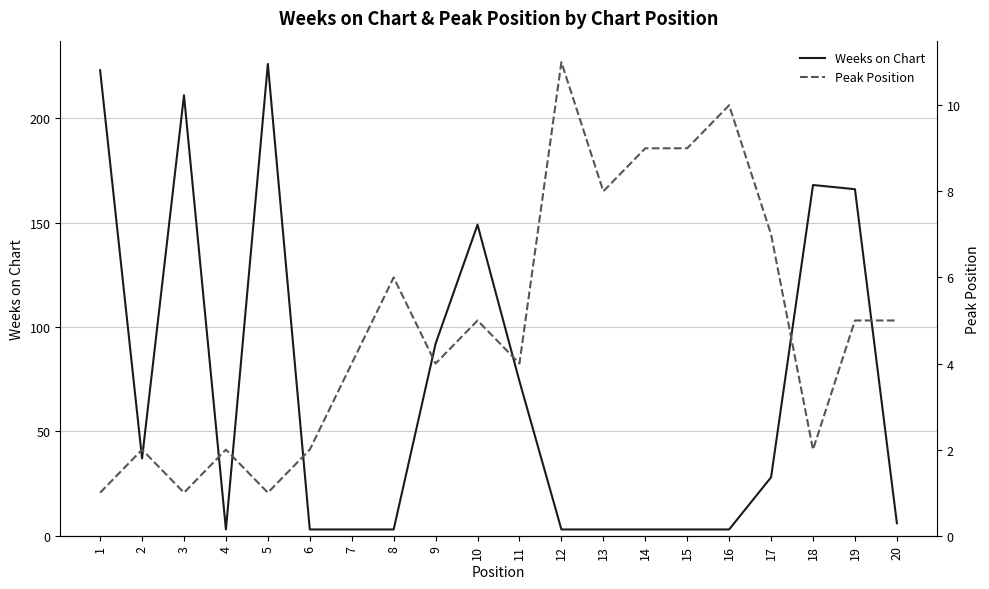

Rank the series by their maximum value, from highest to lowest.

Weeks on Chart, Peak Position